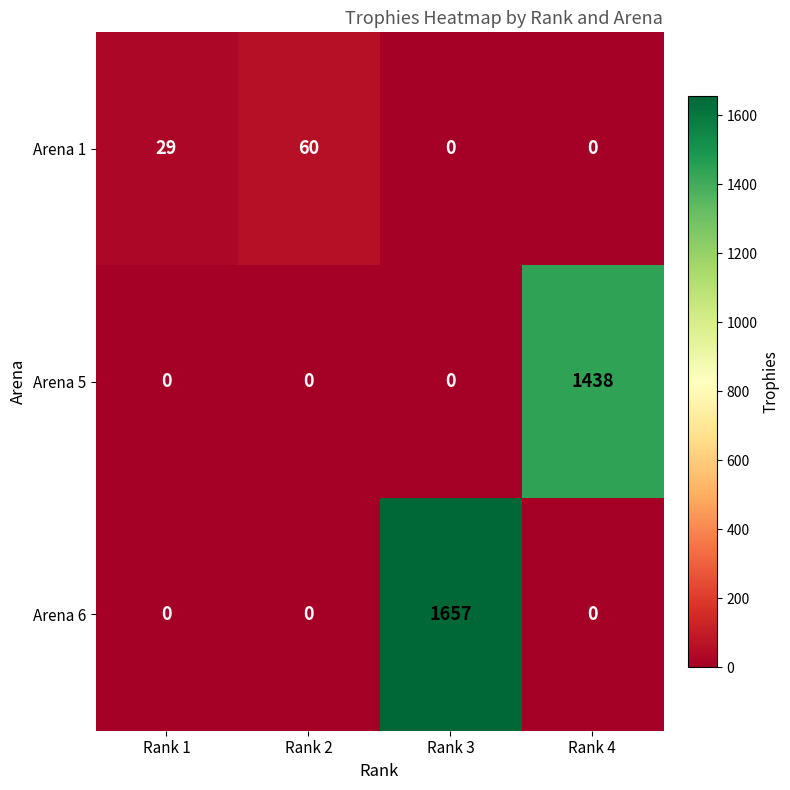

Is it true that Arena 6 equals 1063 at Rank 1?

False